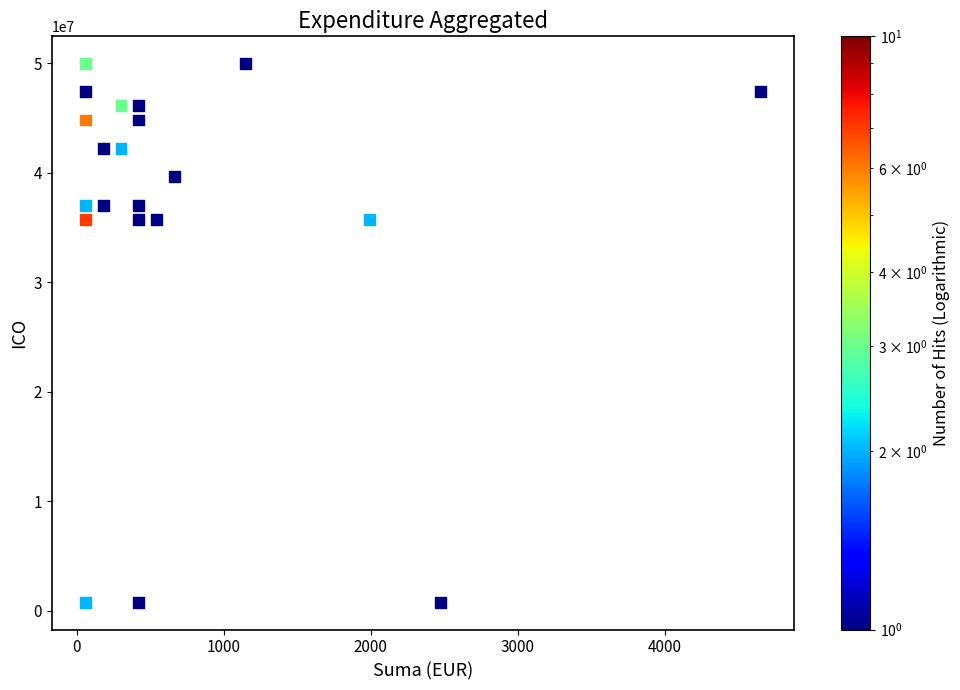

What is the range of Y values (max minus min)?

49245351.7